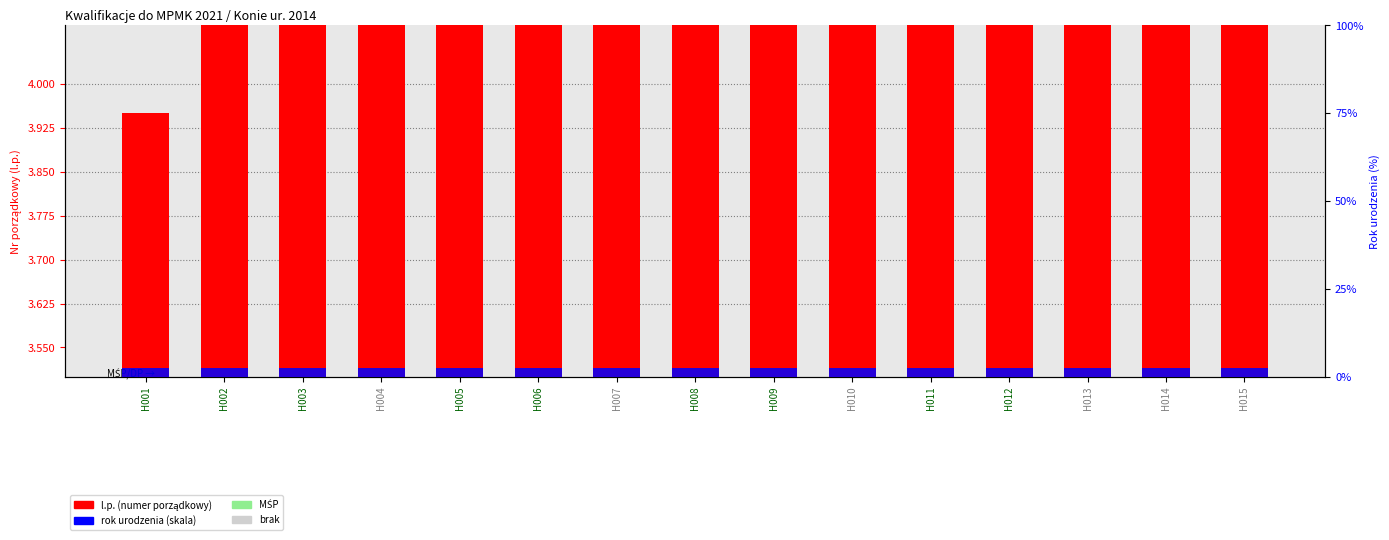

What is the sum of the l.p. (numer porządkowy) values at H003 and H004?

9.9